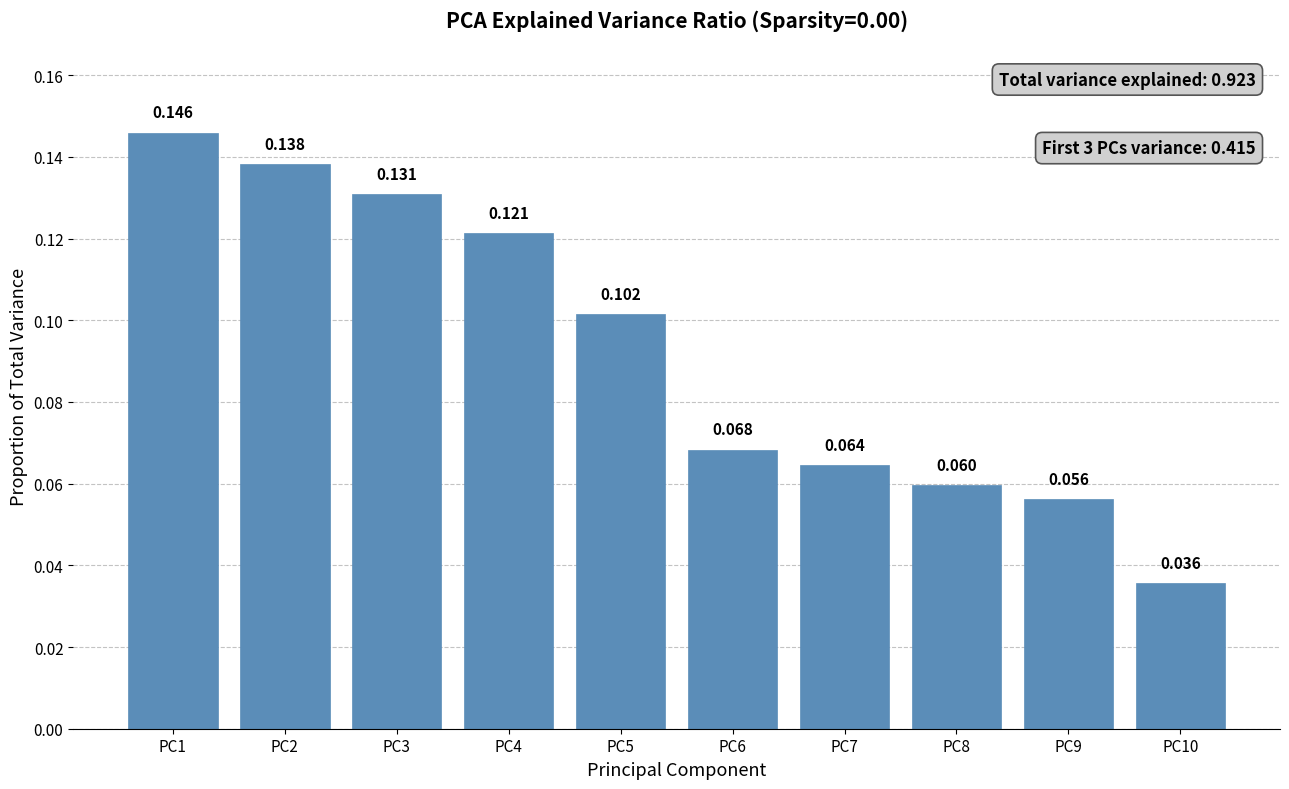

How many data points does each series have?

10